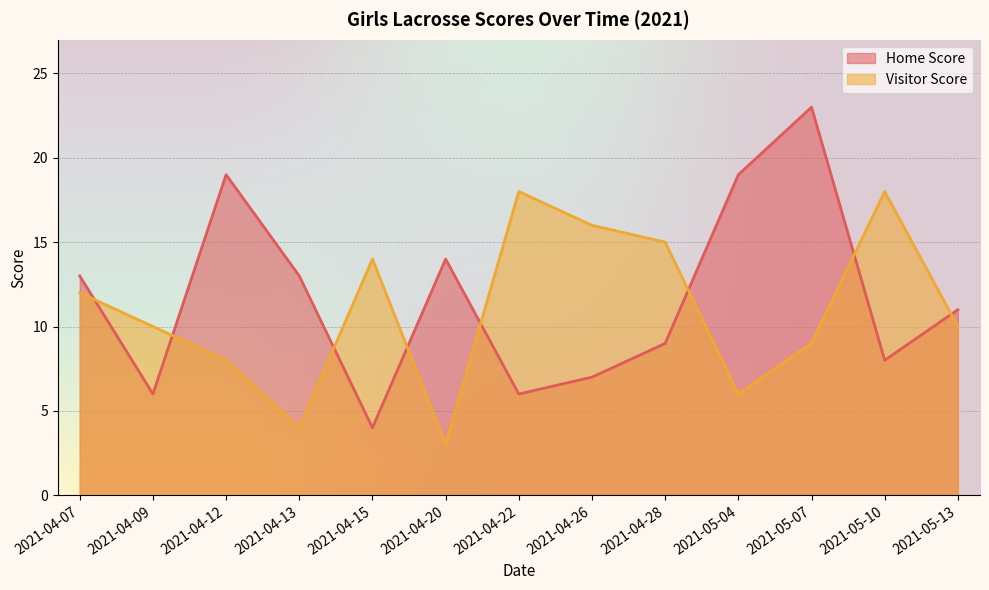

Between 2021-04-09 and 2021-05-04, which series saw the biggest shift?

Home Score